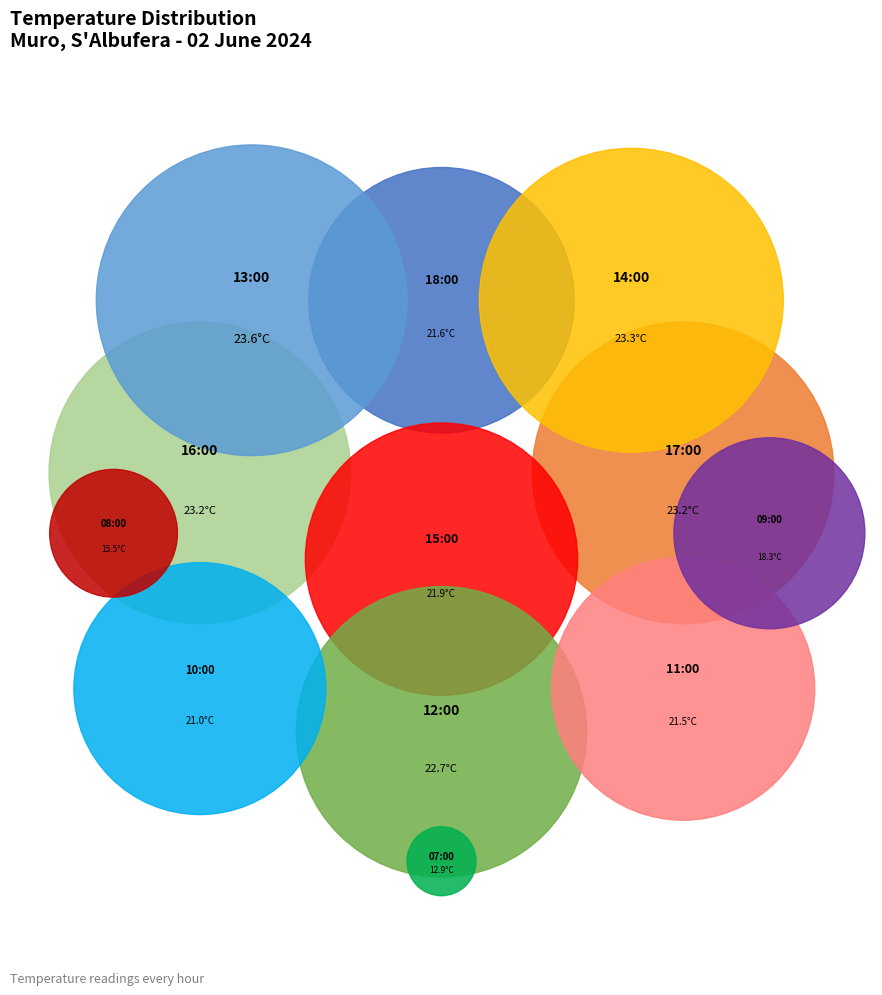

Is 07:00 the majority of the pie?

No